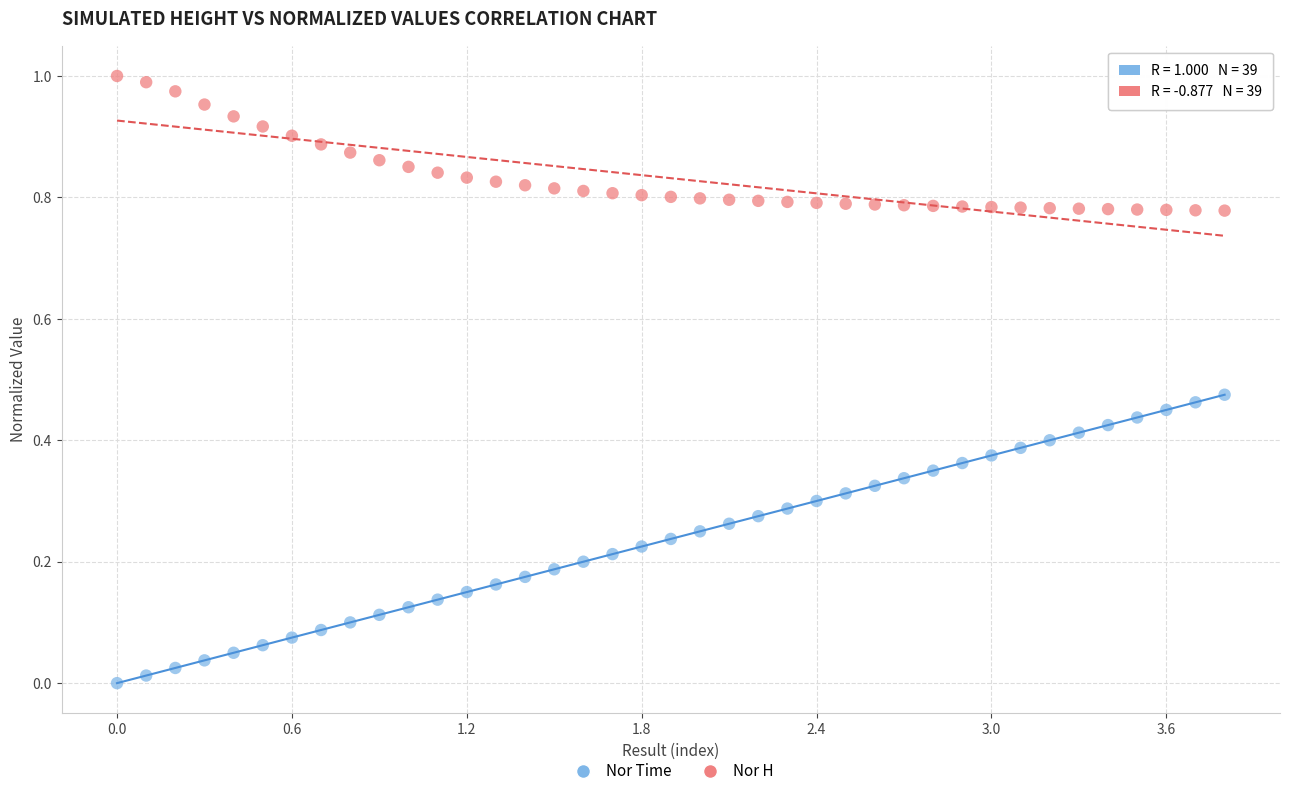

Which series contains the lowest Y value?

Nor Time